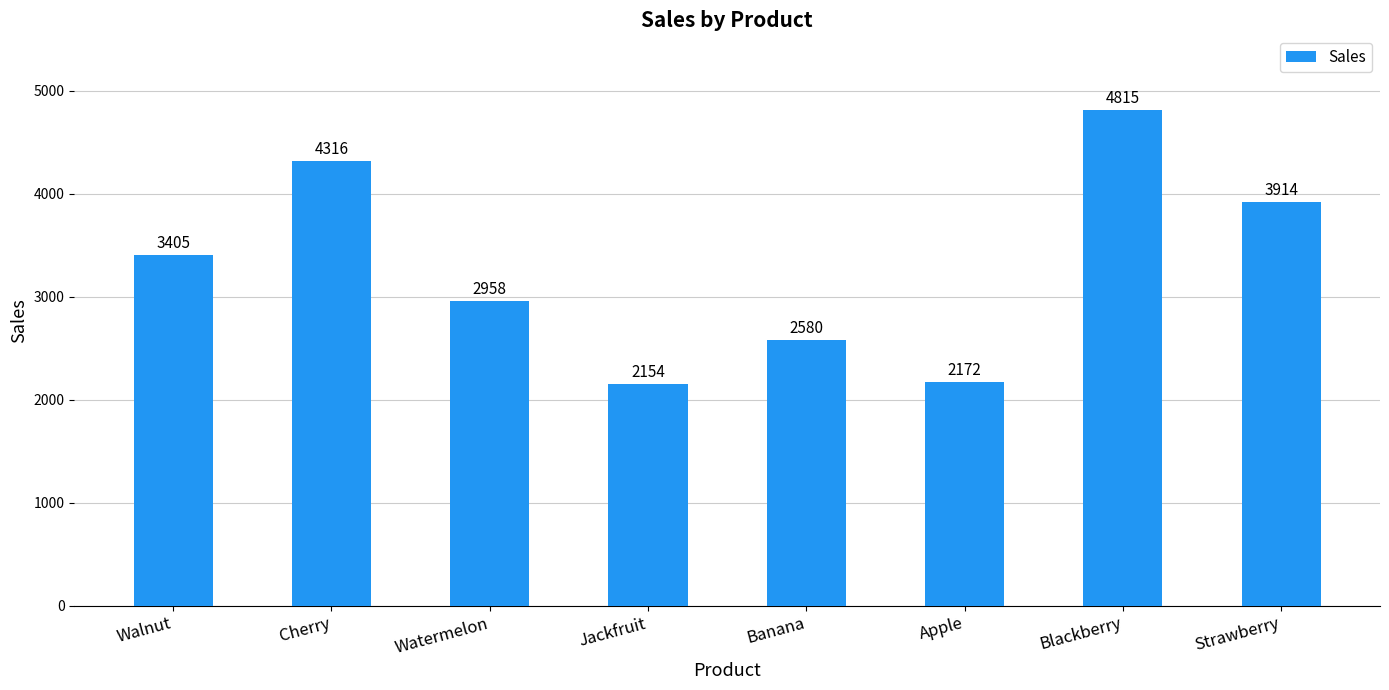

Which label corresponds to the smallest value in the chart?

Jackfruit